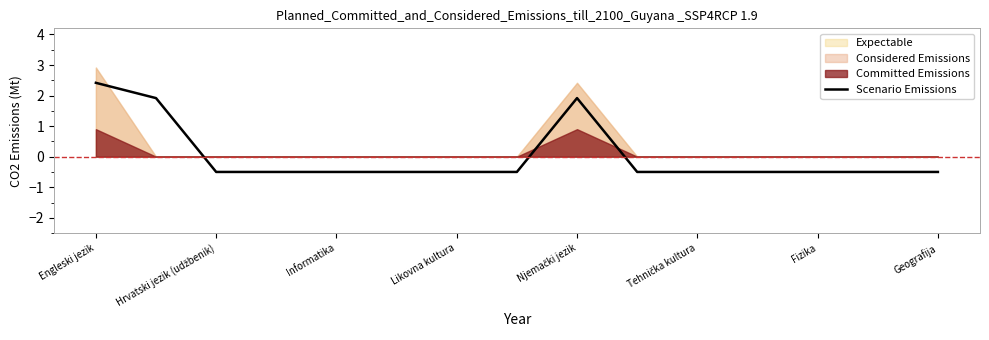

Count the number of values greater than 0.

3